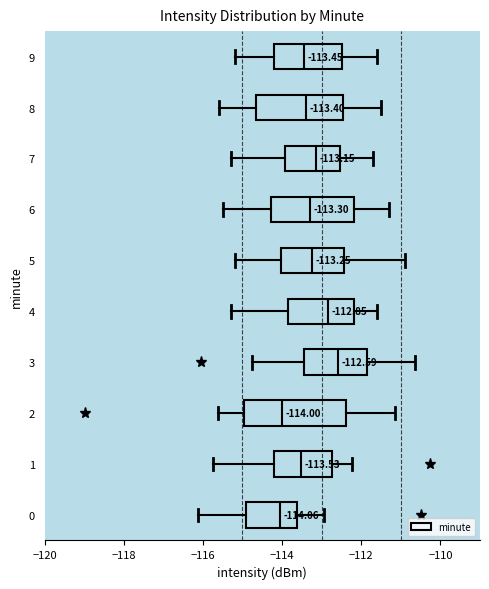

Which box's median line is the furthest to the right?

3